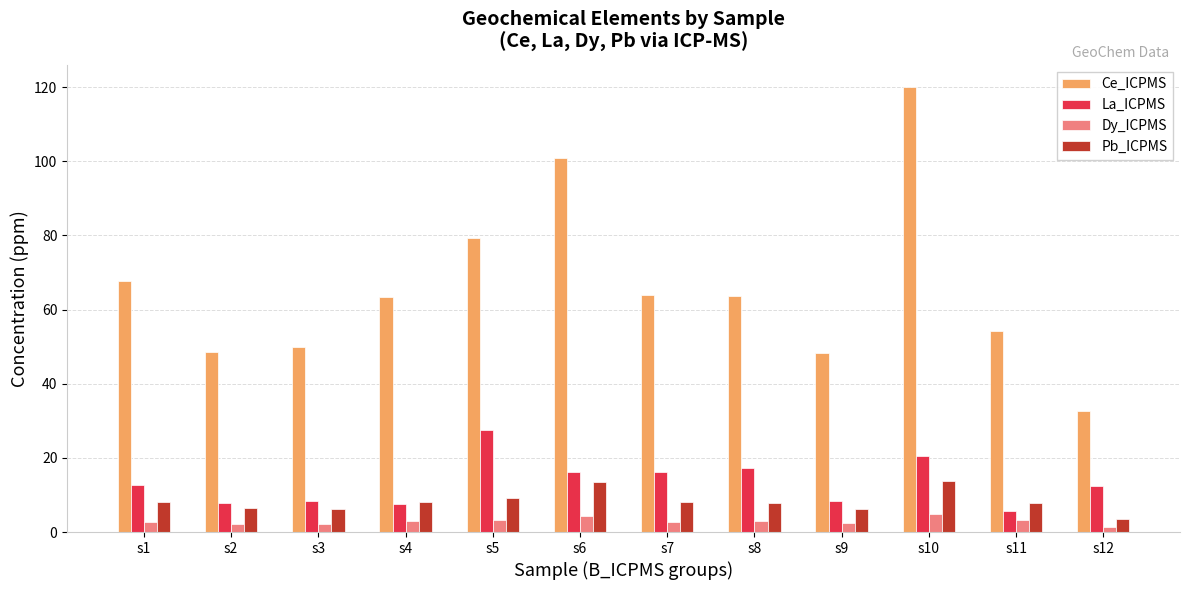

At s12, list the series in order from largest to smallest.

Ce_ICPMS, La_ICPMS, Pb_ICPMS, Dy_ICPMS